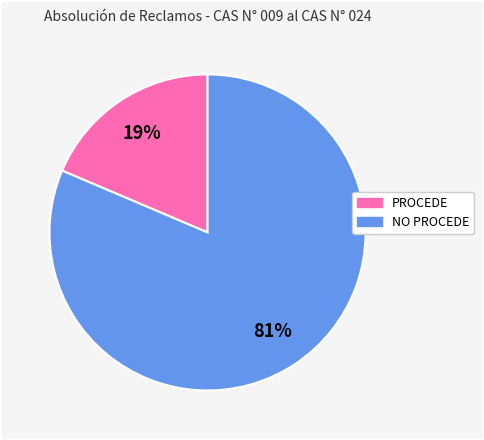

How many slices are in this pie chart?

2